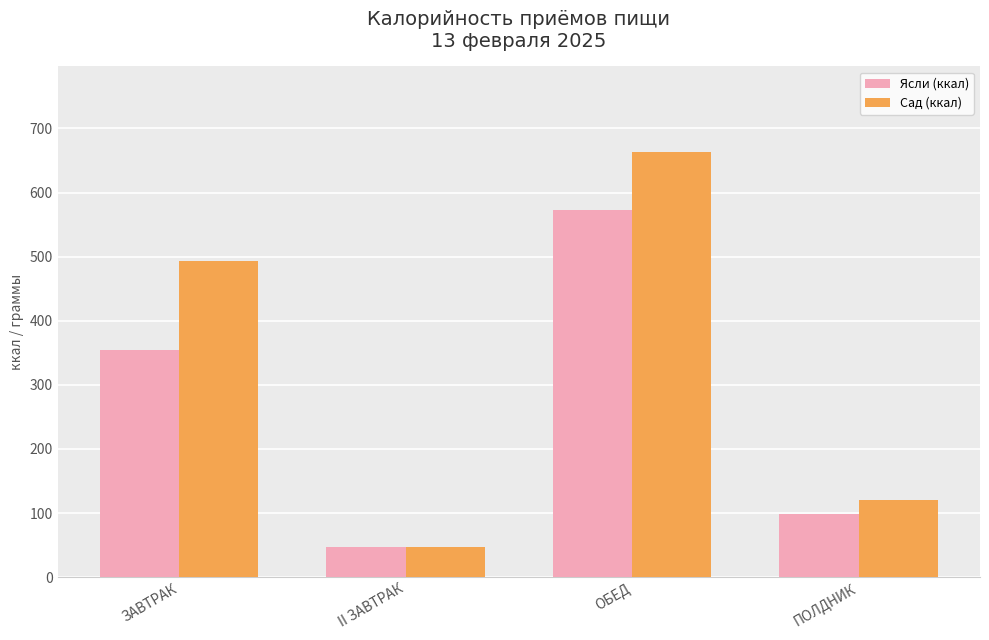

What is the maximum value for Ясли (ккал)?

573.2